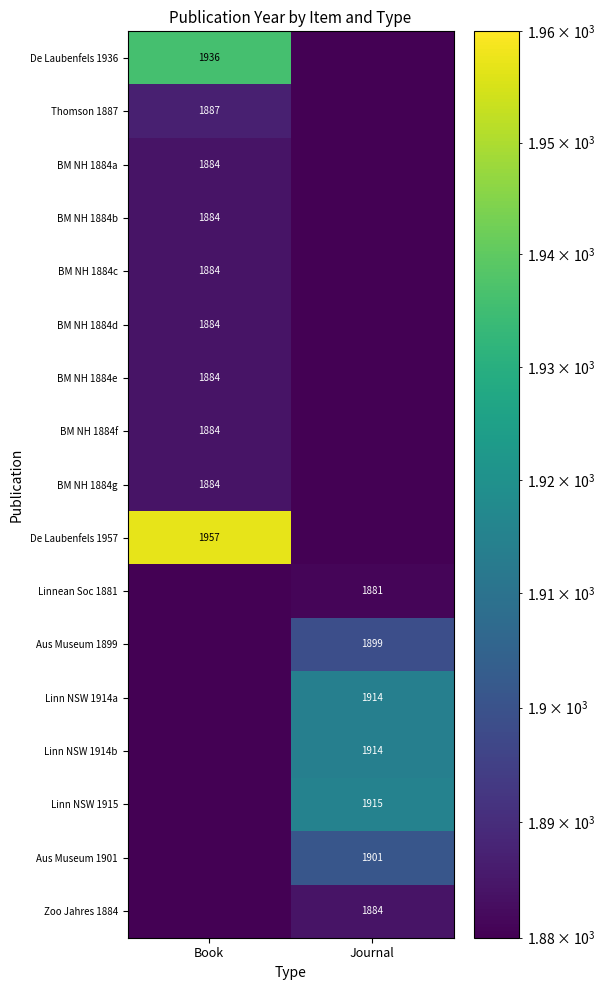

The value of Linn NSW 1914b at Journal is 1914. True or false?

True